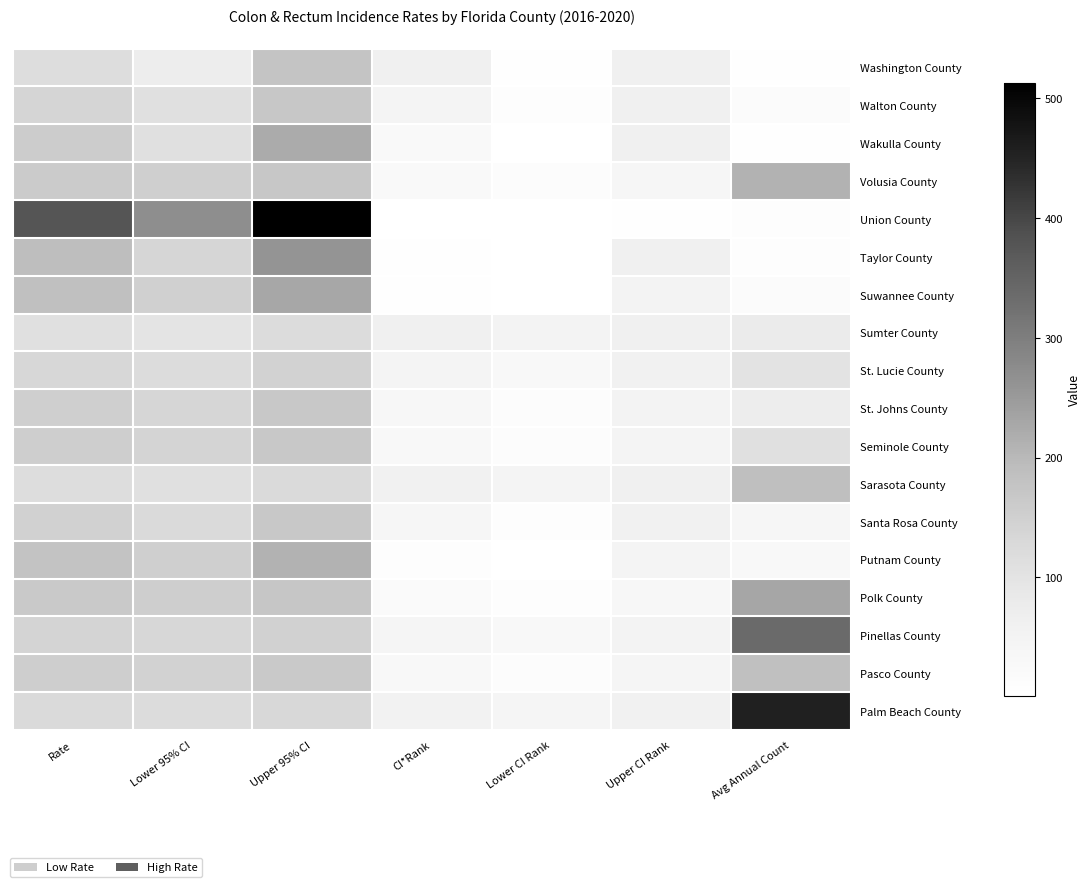

Reading left to right, list all the values displayed in this chart.

Washington County: Rate=116.2	Lower 95% CI=72.9	Upper 95% CI=175.4	CI*Rank=62.0	Lower CI Rank=5.0	Upper CI Rank=64.0	Avg Annual Count=5.0
Walton County: Rate=137.2	Lower 95% CI=109.9	Upper 95% CI=169.2	CI*Rank=46.0	Lower CI Rank=8.0	Upper CI Rank=63.0	Avg Annual Count=18.0
Wakulla County: Rate=158.6	Lower 95% CI=110.0	Upper 95% CI=221.5	CI*Rank=27.0	Lower CI Rank=2.0	Upper CI Rank=64.0	Avg Annual Count=7.0
Volusia County: Rate=159.2	Lower 95% CI=149.7	Upper 95% CI=169.2	CI*Rank=26.0	Lower CI Rank=12.0	Upper CI Rank=41.0	Avg Annual Count=211.0
Union County: Rate=377.5	Lower 95% CI=270.9	Upper 95% CI=513.1	CI*Rank=1.0	Lower CI Rank=1.0	Upper CI Rank=4.0	Avg Annual Count=9.0
Taylor County: Rate=190.7	Lower 95% CI=136.5	Upper 95% CI=259.4	CI*Rank=5.0	Lower CI Rank=1.0	Upper CI Rank=62.0	Avg Annual Count=8.0
Suwannee County: Rate=185.4	Lower 95% CI=148.4	Upper 95% CI=228.8	CI*Rank=7.0	Lower CI Rank=2.0	Upper CI Rank=50.0	Avg Annual Count=17.0
Sumter County: Rate=108.3	Lower 95% CI=97.6	Upper 95% CI=119.9	CI*Rank=63.0	Lower CI Rank=50.0	Upper CI Rank=63.0	Avg Annual Count=78.0
St. Lucie County: Rate=131.9	Lower 95% CI=120.7	Upper 95% CI=144.0	CI*Rank=48.0	Lower CI Rank=31.0	Upper CI Rank=60.0	Avg Annual Count=101.0
St. Johns County: Rate=150.6	Lower 95% CI=135.3	Upper 95% CI=167.2	CI*Rank=33.0	Lower CI Rank=12.0	Upper CI Rank=52.0	Avg Annual Count=73.0
Seminole County: Rate=153.8	Lower 95% CI=141.0	Upper 95% CI=167.5	CI*Rank=31.0	Lower CI Rank=12.0	Upper CI Rank=48.0	Avg Annual Count=109.0
Sarasota County: Rate=118.0	Lower 95% CI=110.6	Upper 95% CI=125.9	CI*Rank=59.0	Lower CI Rank=47.0	Upper CI Rank=63.0	Avg Annual Count=188.0
Santa Rosa County: Rate=145.8	Lower 95% CI=125.9	Upper 95% CI=168.1	CI*Rank=38.0	Lower CI Rank=10.0	Upper CI Rank=60.0	Avg Annual Count=40.0
Putnam County: Rate=177.4	Lower 95% CI=149.4	Upper 95% CI=209.1	CI*Rank=10.0	Lower CI Rank=2.0	Upper CI Rank=48.0	Avg Annual Count=29.0
Polk County: Rate=163.2	Lower 95% CI=153.9	Upper 95% CI=172.9	CI*Rank=21.0	Lower CI Rank=9.0	Upper CI Rank=37.0	Avg Annual Count=231.0
Pinellas County: Rate=139.5	Lower 95% CI=132.9	Upper 95% CI=146.4	CI*Rank=44.0	Lower CI Rank=31.0	Upper CI Rank=51.0	Avg Annual Count=338.0
Pasco County: Rate=154.7	Lower 95% CI=145.0	Upper 95% CI=165.0	CI*Rank=30.0	Lower CI Rank=15.0	Upper CI Rank=45.0	Avg Annual Count=187.0
Palm Beach County: Rate=125.2	Lower 95% CI=120.0	Upper 95% CI=130.5	CI*Rank=54.0	Lower CI Rank=44.0	Upper CI Rank=59.0	Avg Annual Count=457.0